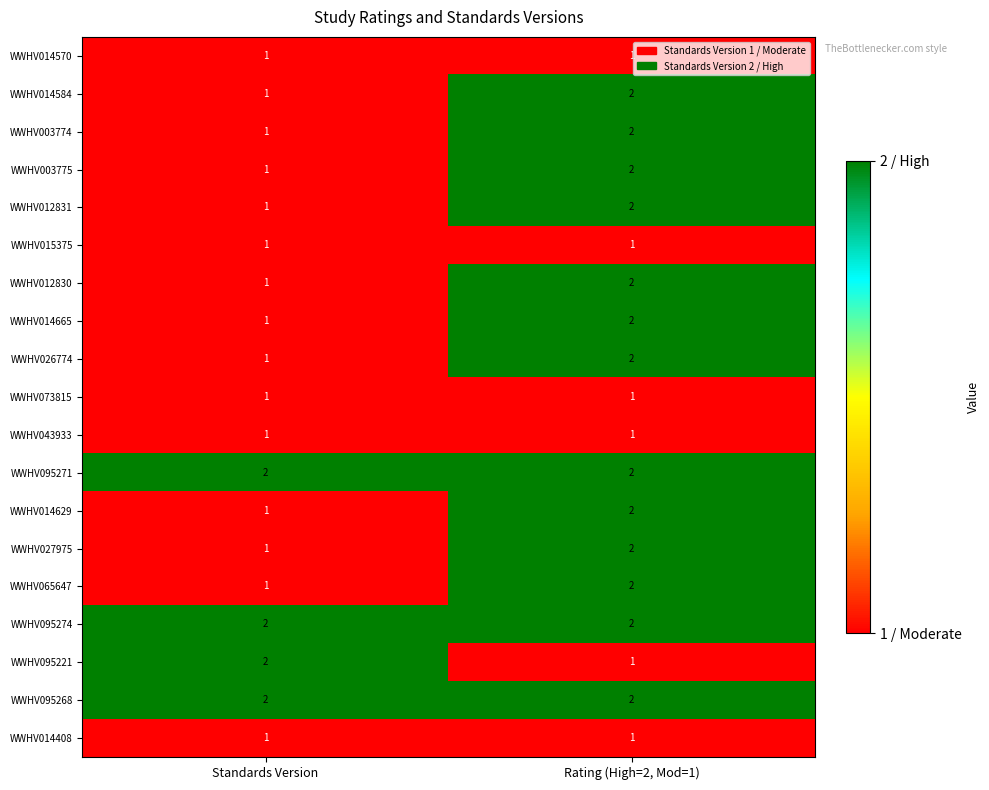

Which category has the lowest value in the WWHV026774 series?

Standards Version